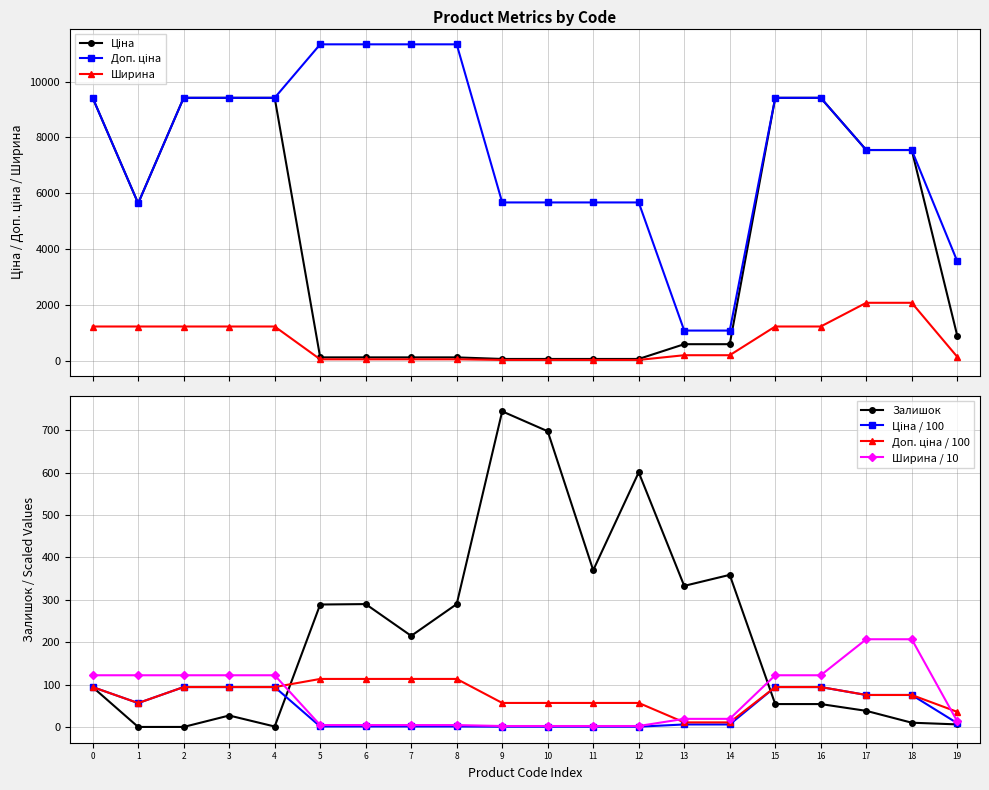

How many interior local peaks does the Залишок series have?

5